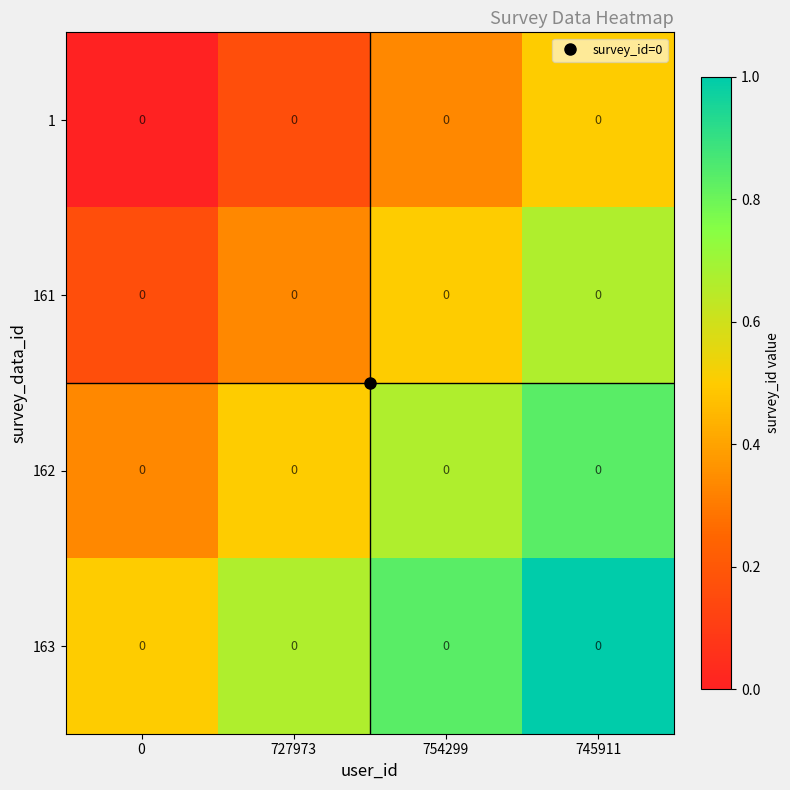

What is the lowest value of the 162 series?

0.3